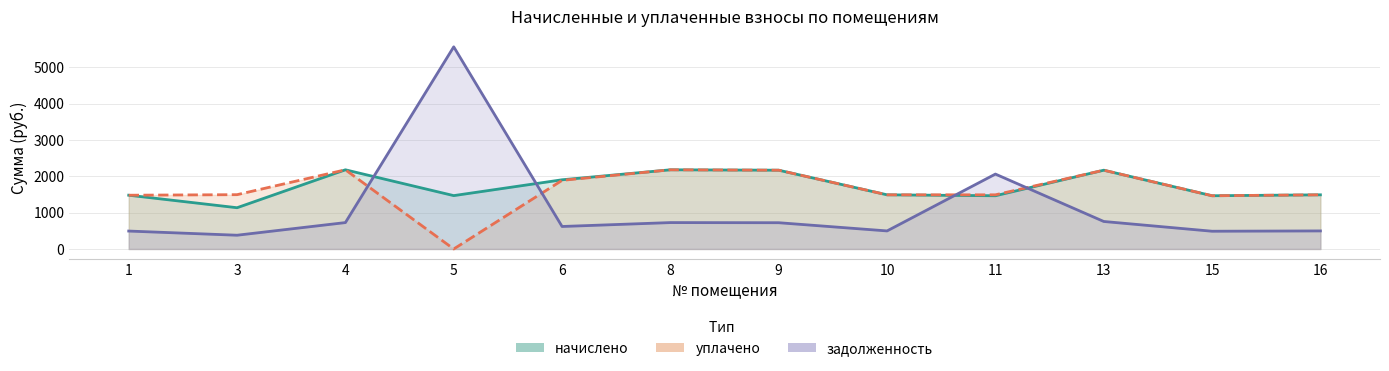

What are all the series names shown in the legend?

начислено, уплачено, задолженность